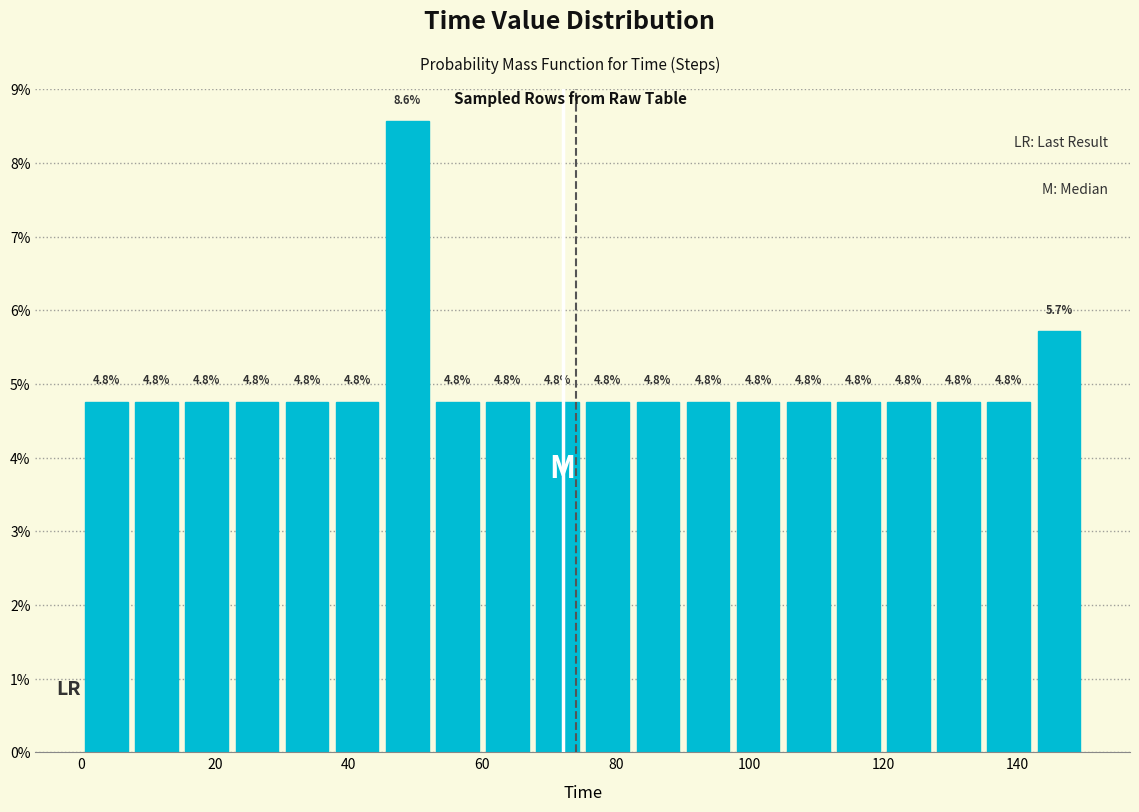

Around what value on the x-axis is the tallest bar? Give the approximate position of its centre, as read against the axis.

48